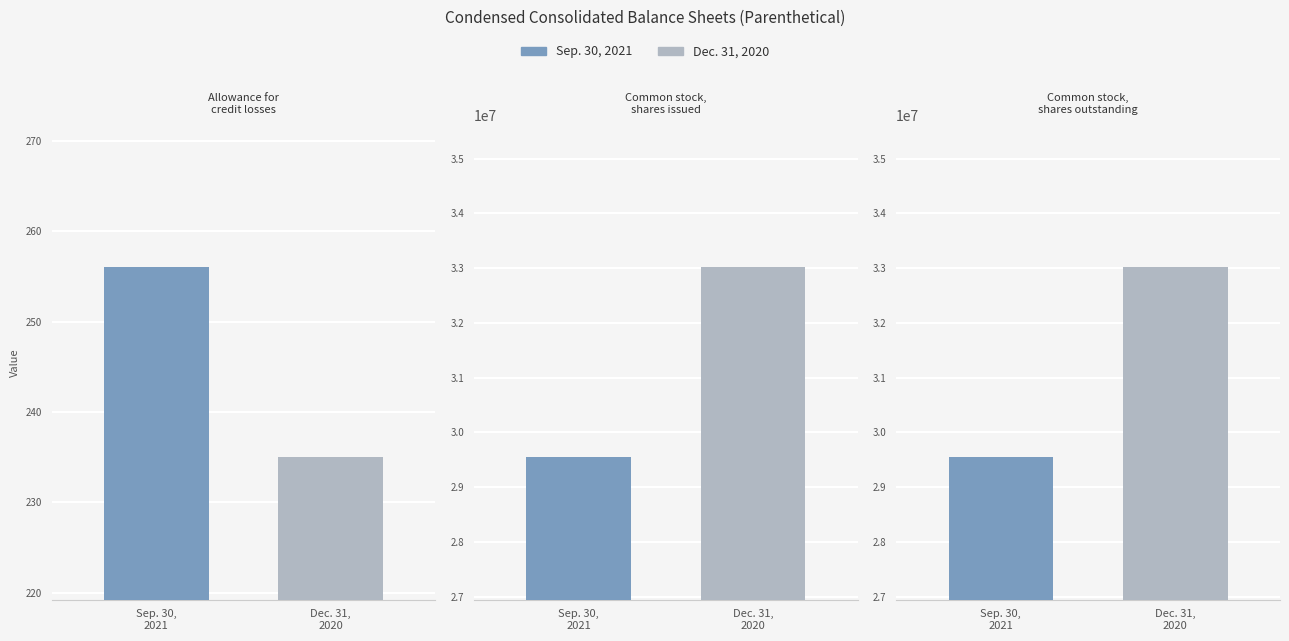

At which label does Sep. 30, 2021 reach its minimum?

Allowance for credit losses